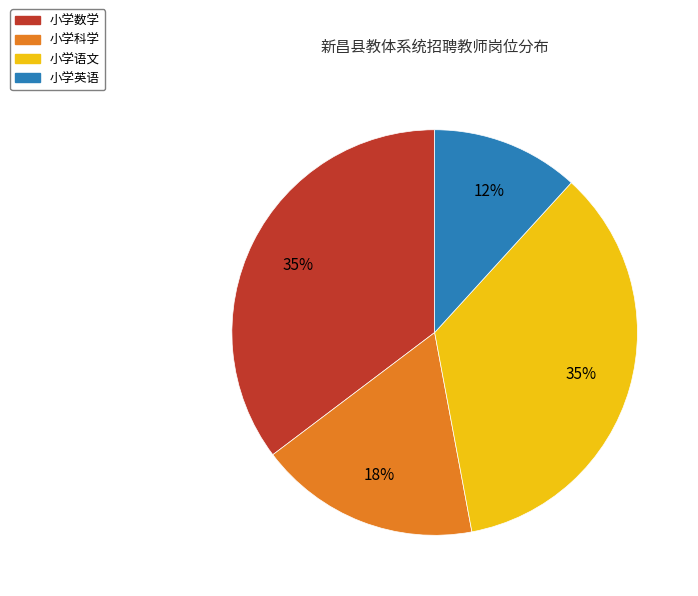

To the nearest percent, what is the average slice percentage?

25%